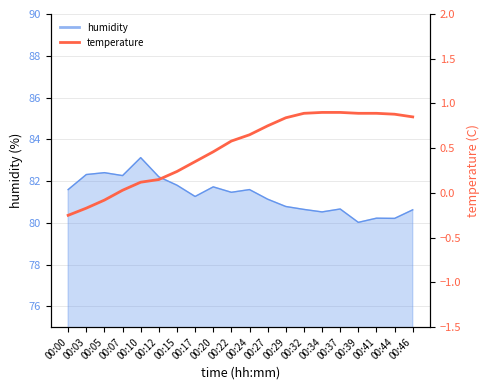

What is the change in value from 00:15 to 00:27?

+0.5